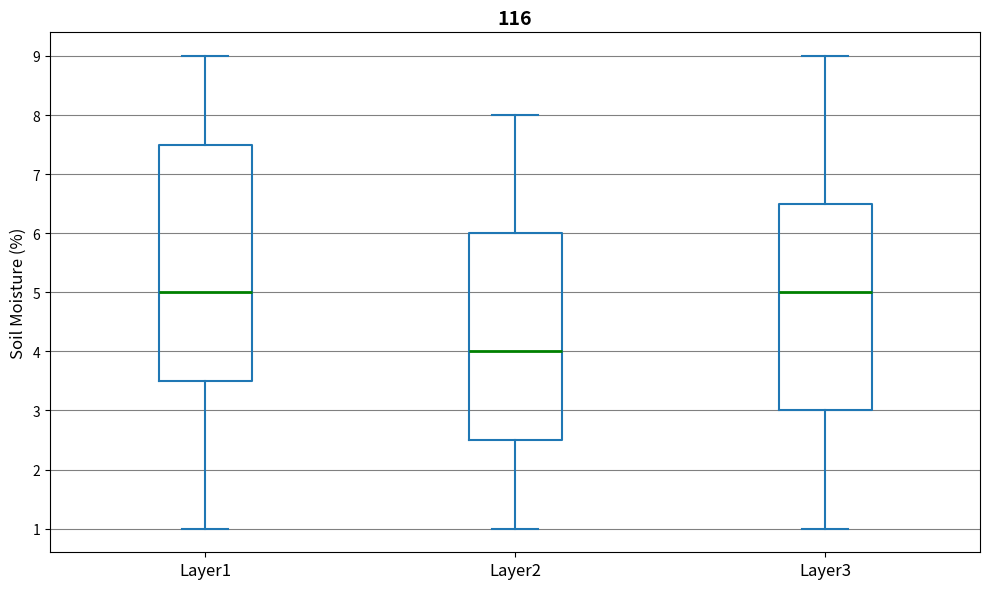

Which box is the tallest, from its lower edge to its upper edge?

Layer1